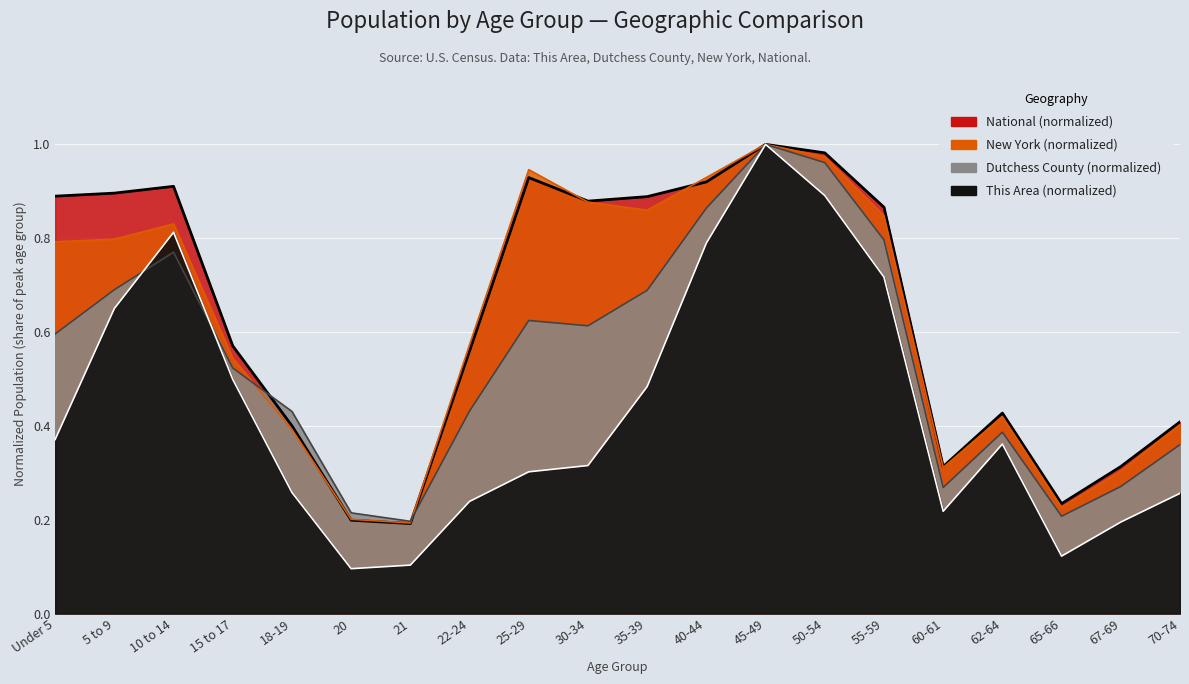

How many series are shown in this chart?

4